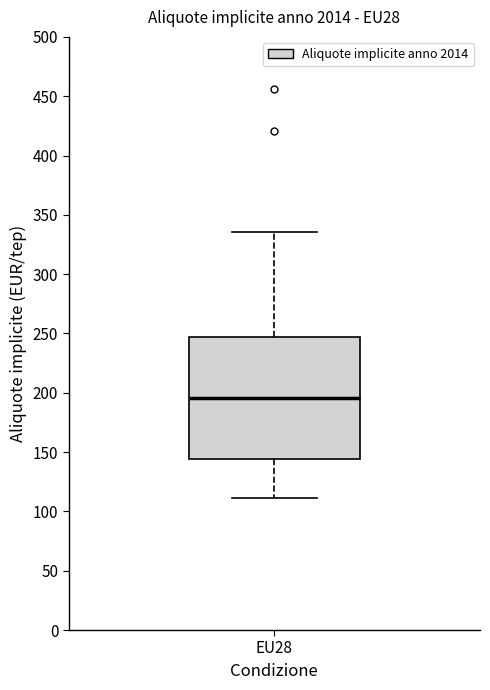

Where is the lower edge of the box for EU28 on the y-axis? The values are not printed on the chart, so give them approximately, as read against the axis.

145